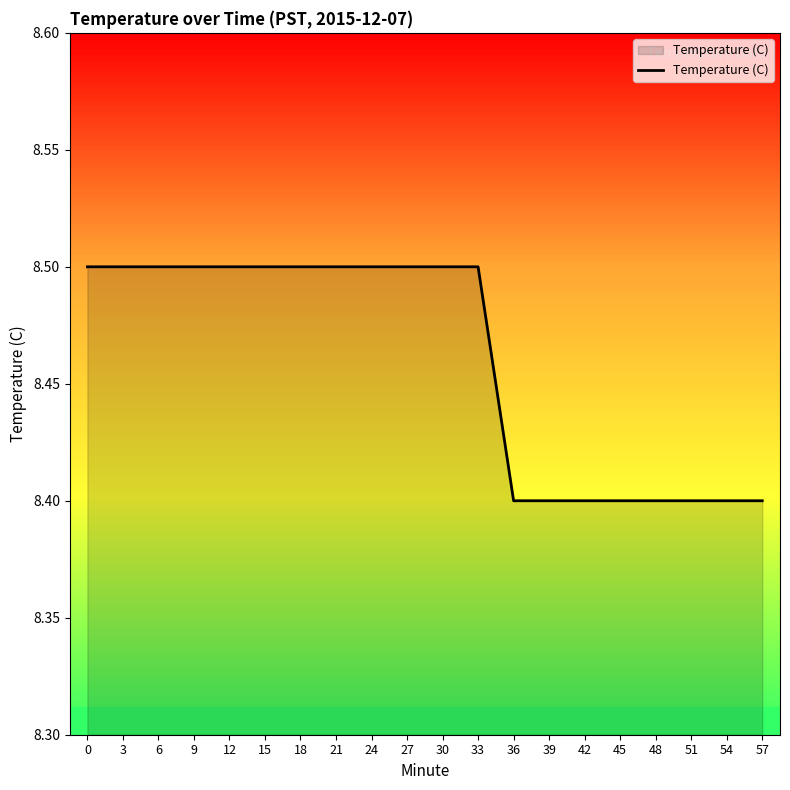

What is the sum of the values at 27 and 24?

17.0